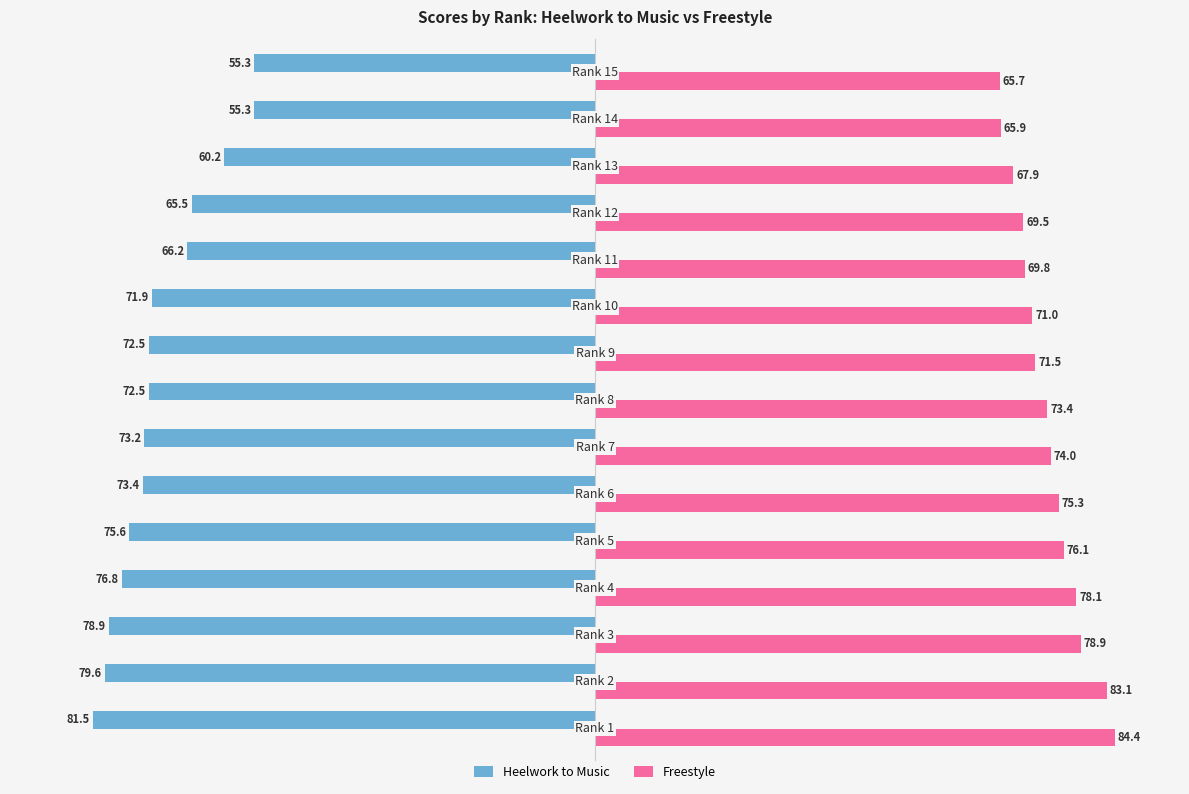

What is the difference between the maximum and minimum values in the Heelwork to Music series?

26.2